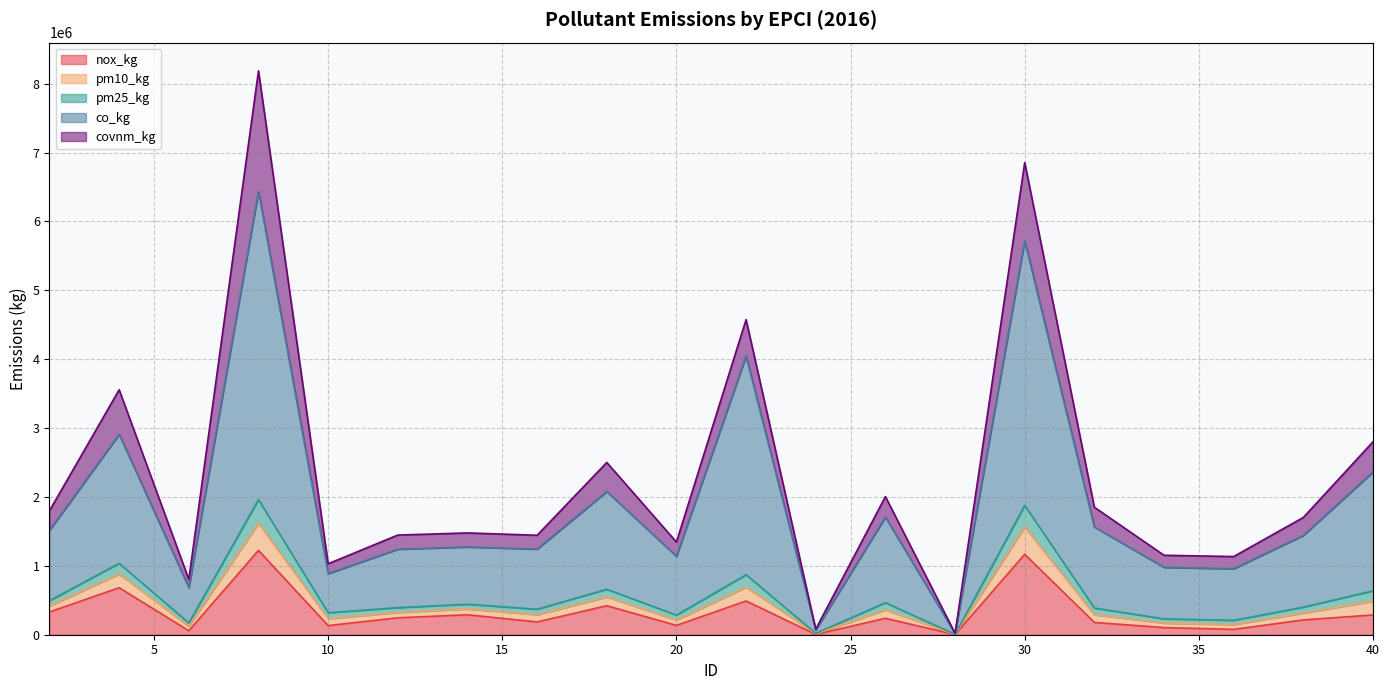

What is the value of the co_kg point at the 3rd from the left?

682882